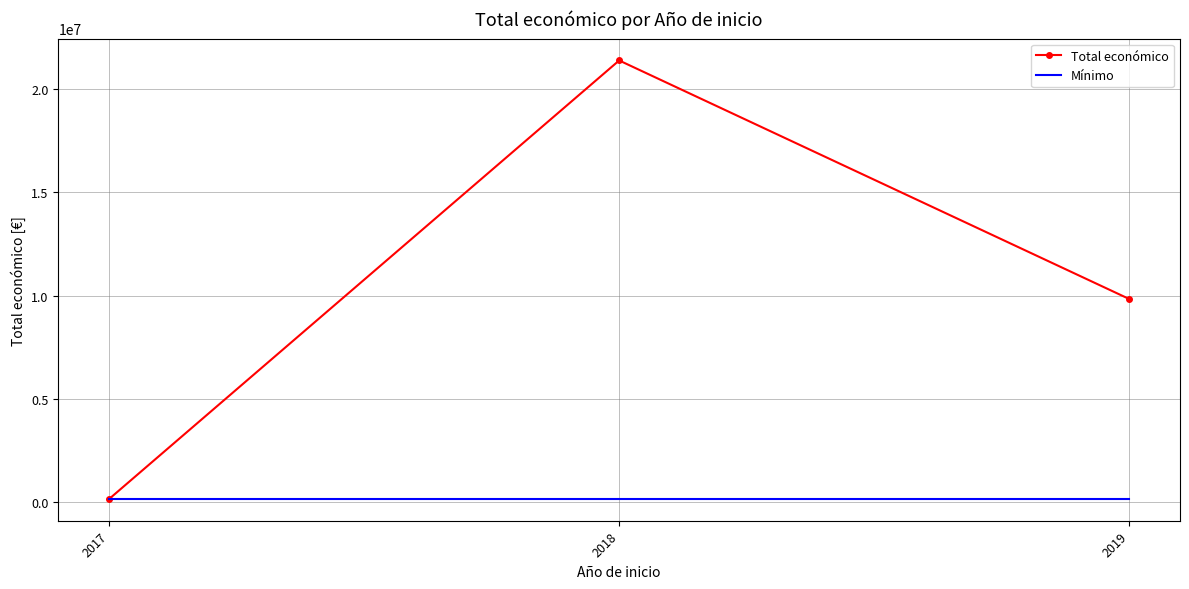

Which series has the widest spread of values?

Total económico